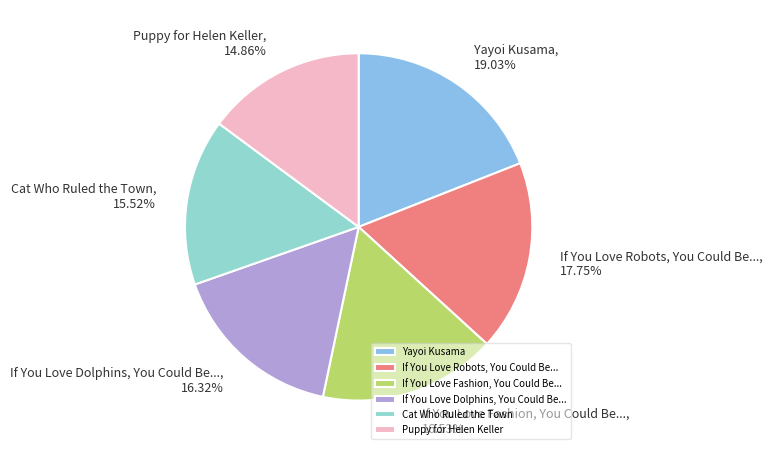

To the nearest percent, what is the combined percentage of If You Love Fashion, You Could Be... and Yayoi Kusama?

36%